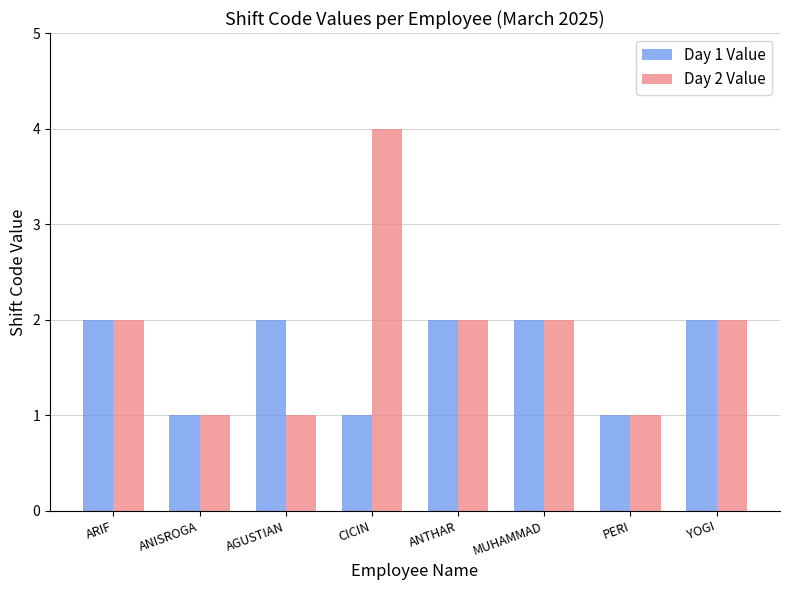

What are all the series names shown in the legend?

Day 1 Value, Day 2 Value